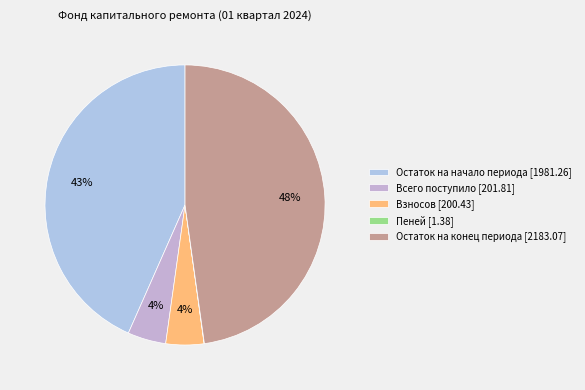

To the nearest percent, what portion does Остаток на конец периода [2183.07] represent?

48%